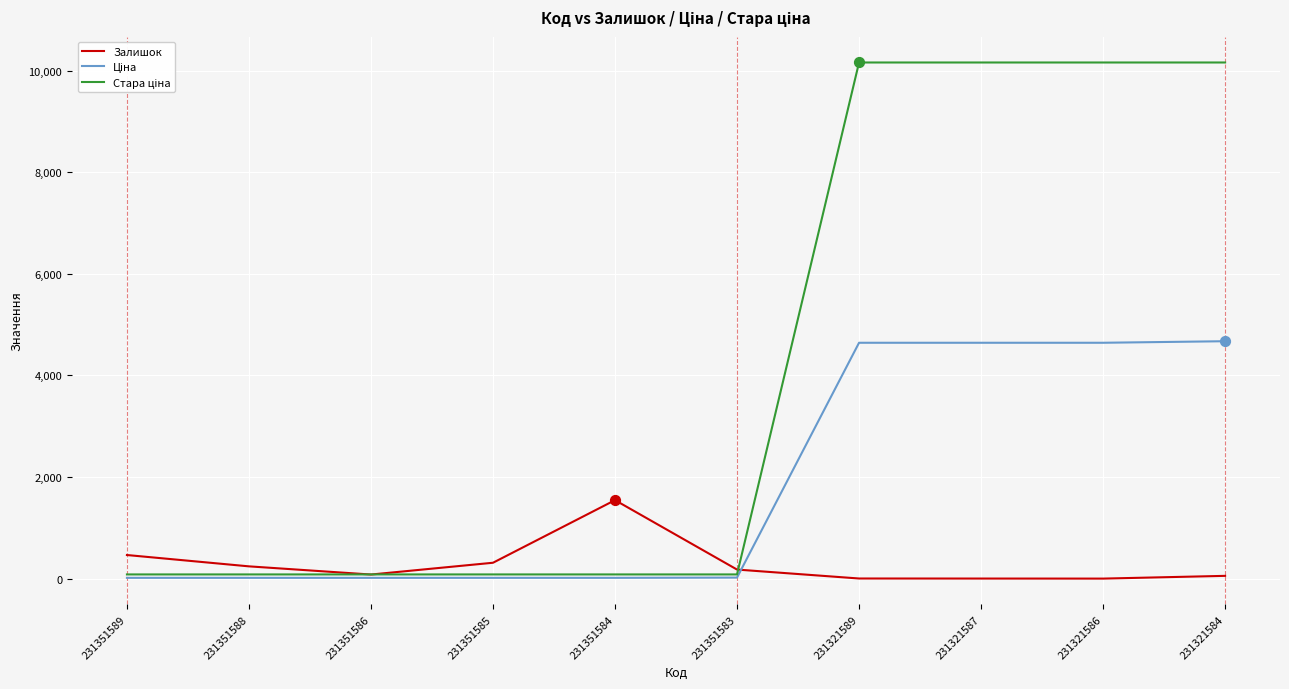

At which label does Залишок reach its peak?

231351584